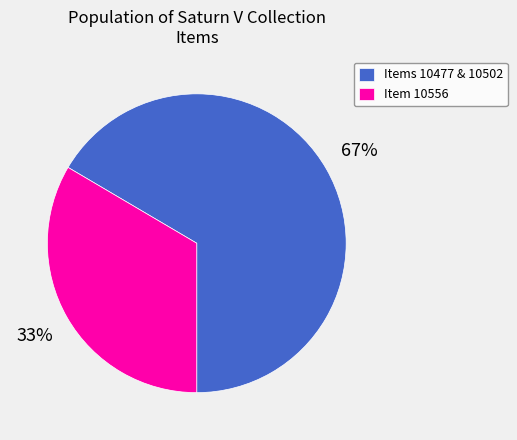

Which category has the biggest portion of the pie?

Items 10477 & 10502